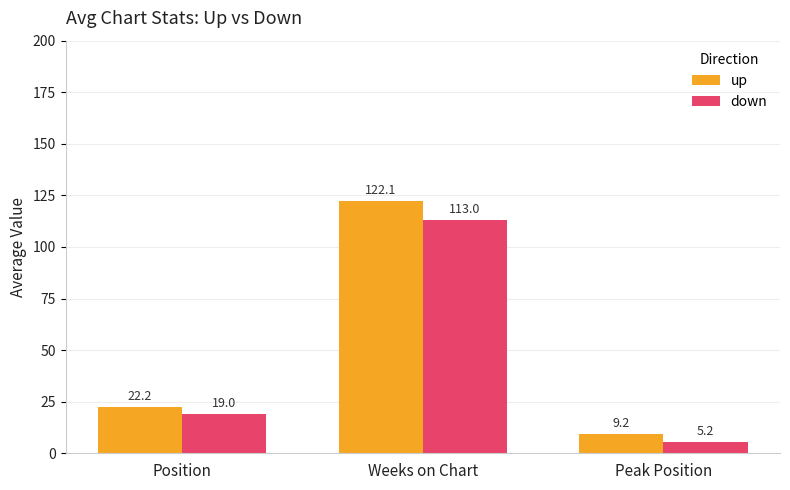

Is the value of up at Position greater than the value of down at Weeks on Chart?

No